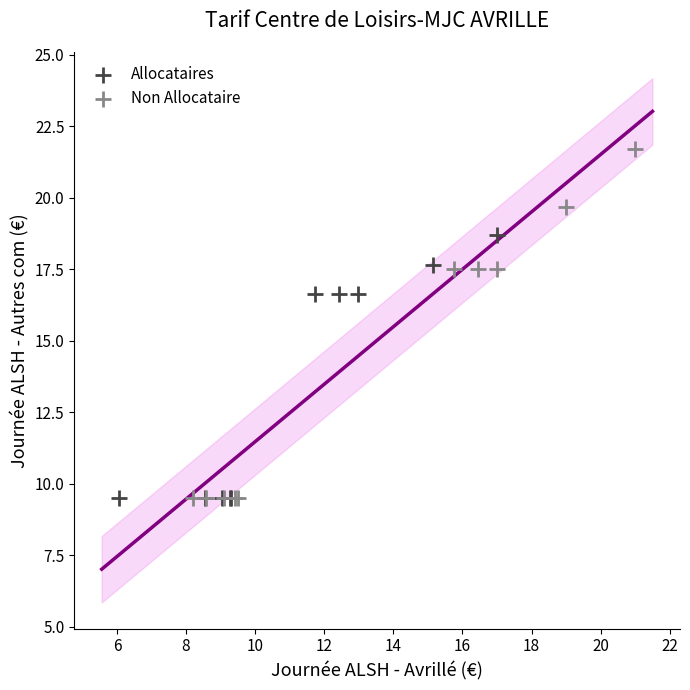

Which series reaches the maximum Y coordinate?

Non Allocataire